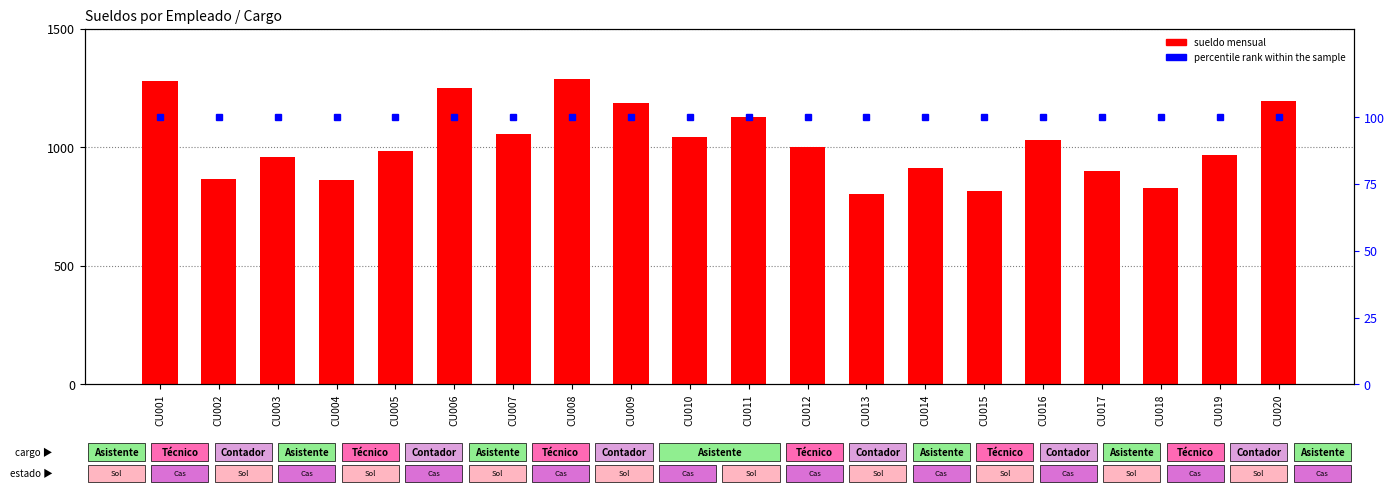

At which category is the sum across all series the highest?

CU008